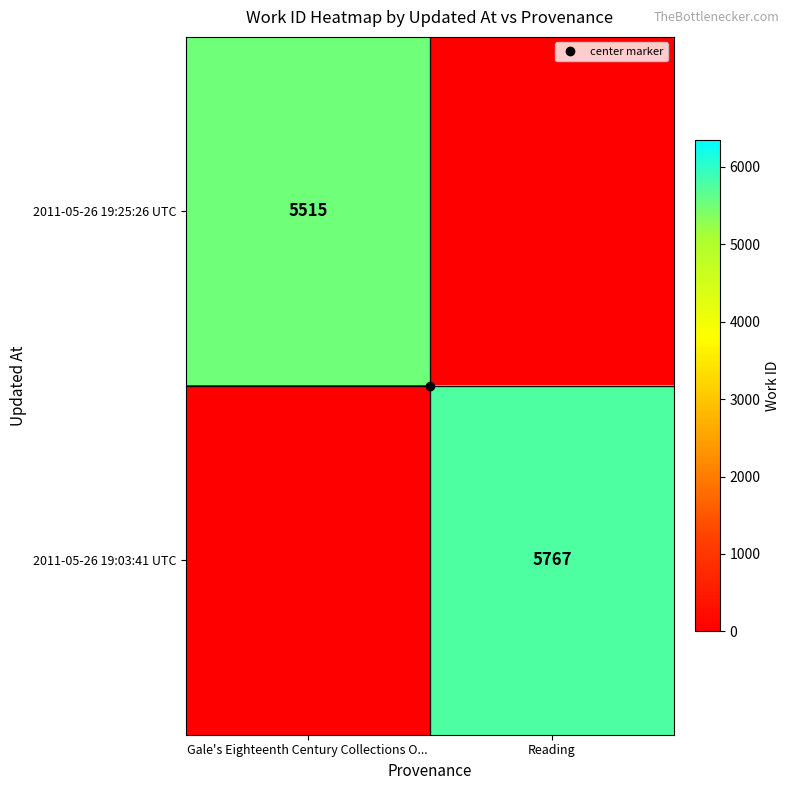

Between Gale's Eighteenth Century Collections O... and Reading, which is larger?

Gale's Eighteenth Century Collections O...